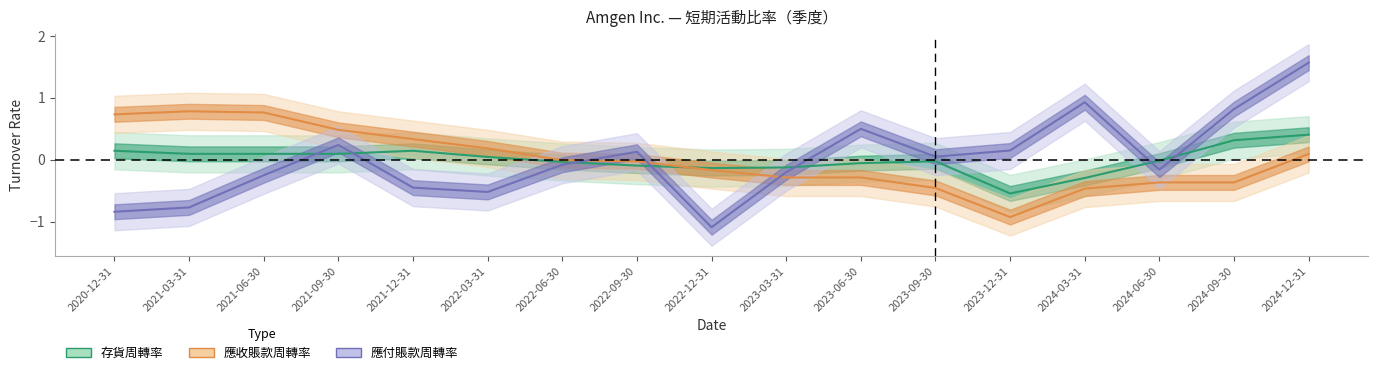

Reading left to right, list all the values displayed in this chart.

存貨周轉率: 0.1	0.1	0.1	0.1	0.1	0.0	-0.0	-0.1	-0.1	-0.1	-0.1	-0.0	-0.5	-0.3	-0.0	0.3	0.4
應收賬款周轉率: 0.7	0.8	0.8	0.5	0.3	0.2	-0.0	-0.0	-0.2	-0.3	-0.3	-0.5	-0.9	-0.5	-0.4	-0.4	0.1
應付賬款周轉率: -0.8	-0.8	-0.3	0.2	-0.5	-0.5	-0.1	0.1	-1.1	-0.2	0.5	0.0	0.1	0.9	-0.2	0.8	1.6